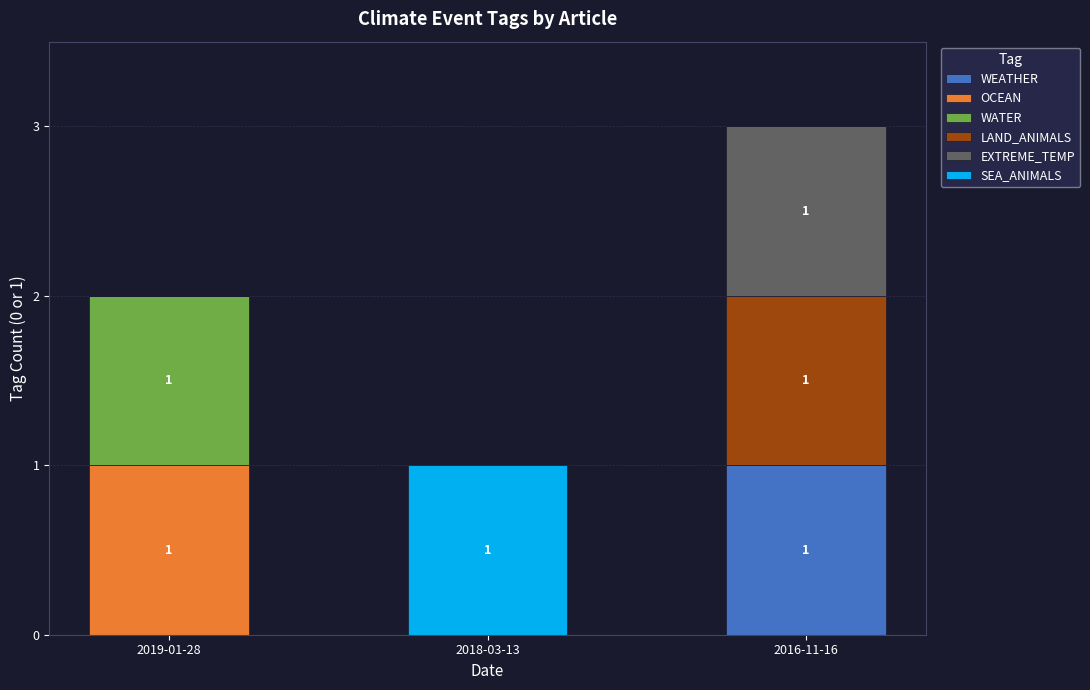

How many series are shown in this chart?

6